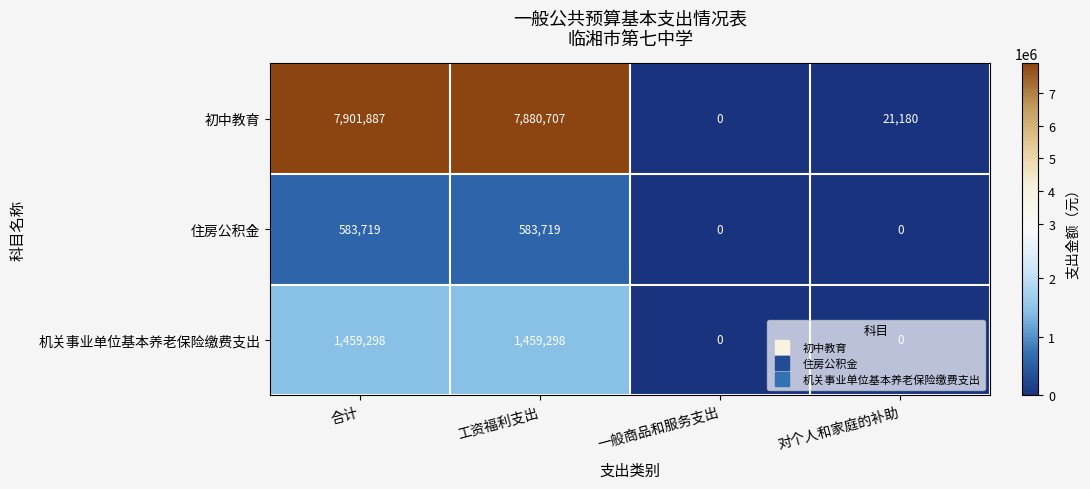

What is the average value of the 住房公积金 series?

291860